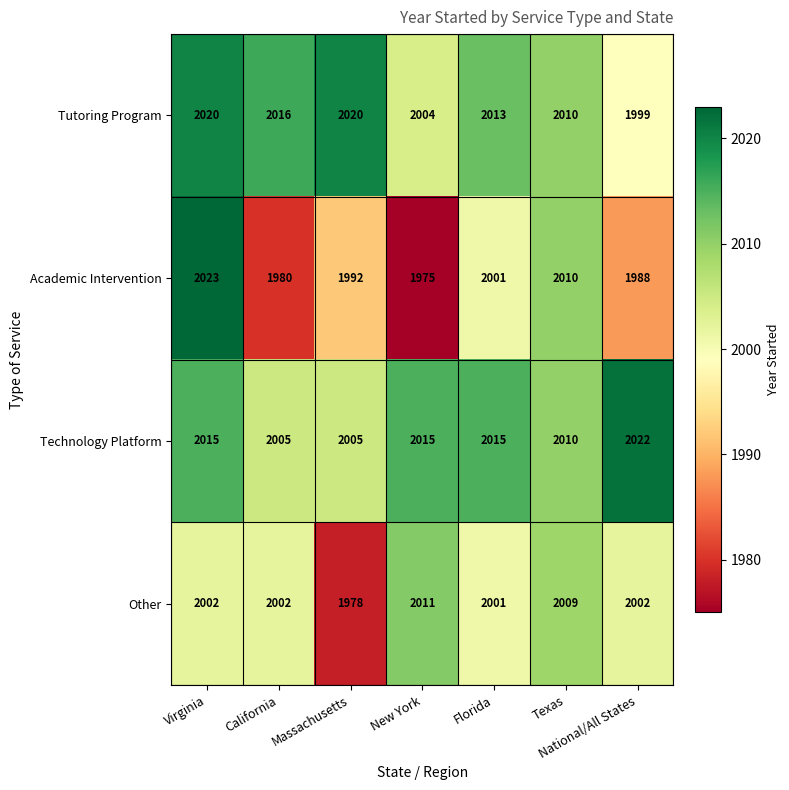

List the series in order of their peak value, highest first.

Academic Intervention, Technology Platform, Tutoring Program, Other